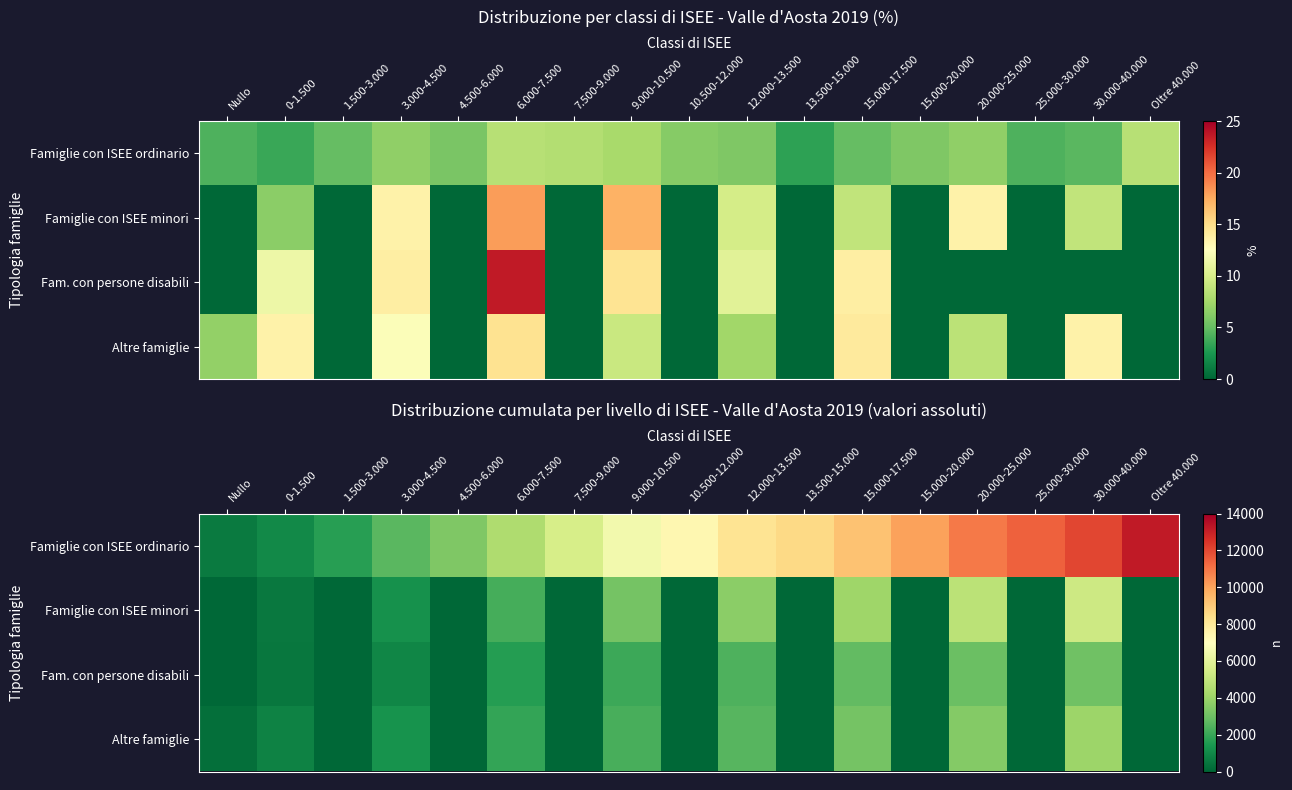

How many distinct data groups are displayed?

4